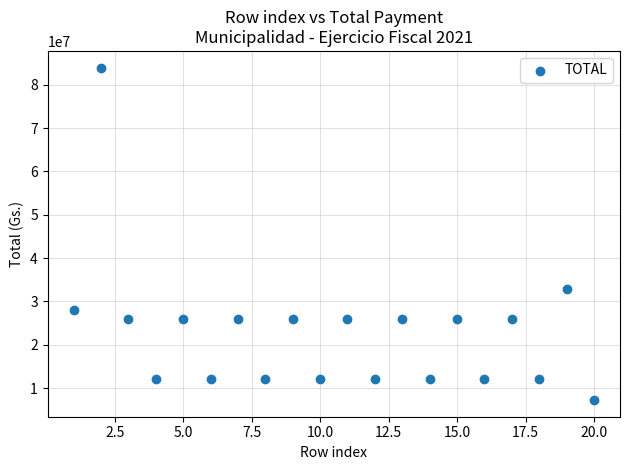

What Y value in the scatter plot is closest to 45607500?

32868333.3